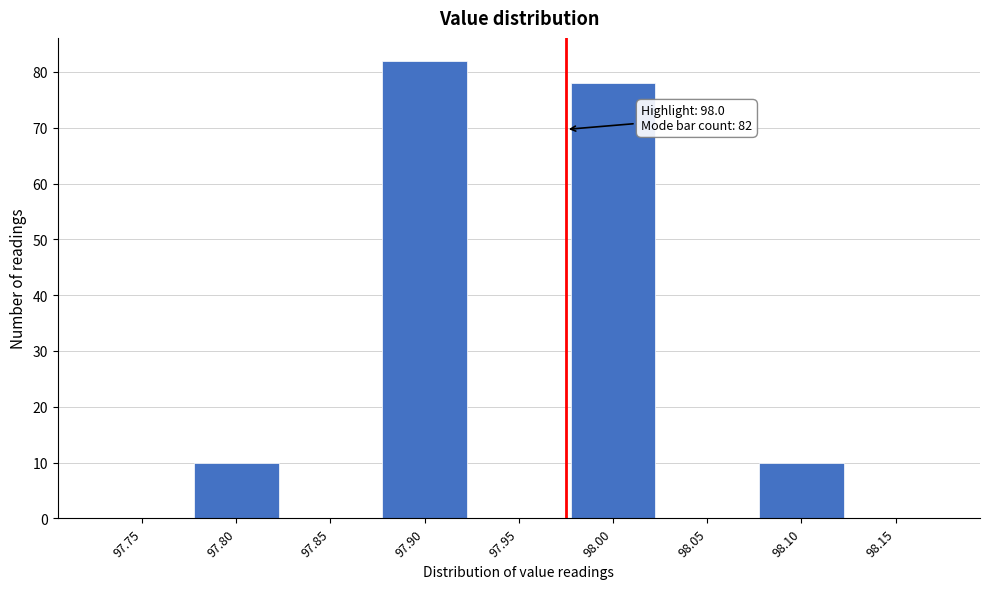

Reading left to right, extract all data points from this chart.

97.75=0	97.80=10	97.85=0	97.90=82	97.95=0	98.00=78	98.05=0	98.10=10	98.15=0